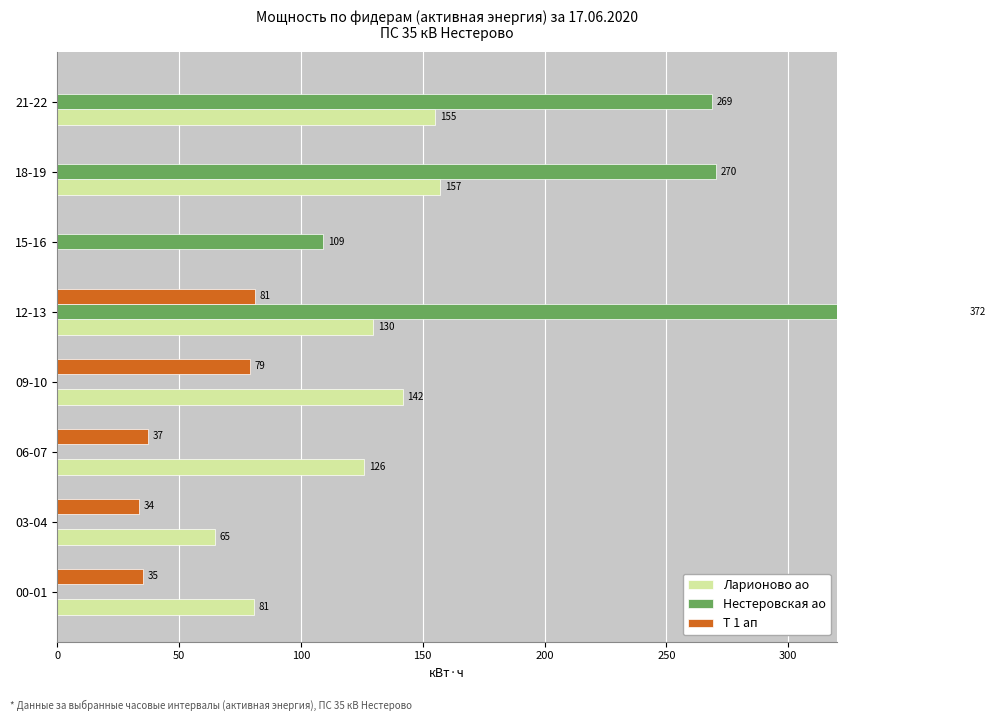

Which series has the widest spread of values?

Нестеровская ао